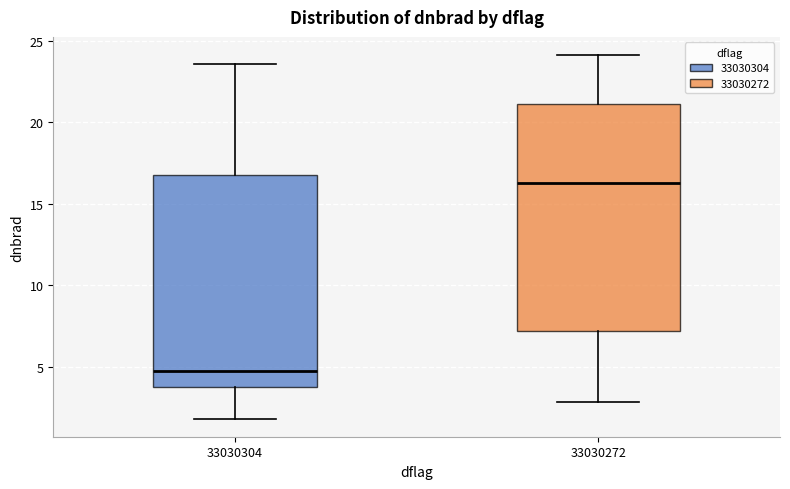

Reading left to right, read every box against the y-axis: the position of its median line, the range the box covers, and the ends of its whiskers. The values are not printed on the chart, so give them approximately, as read against the axis.

33030304: median 4.5, box 3.5 to 17.0, whiskers 2.0 to 23.5
33030272: median 16.5, box 7.0 to 21.0, whiskers 3.0 to 24.0